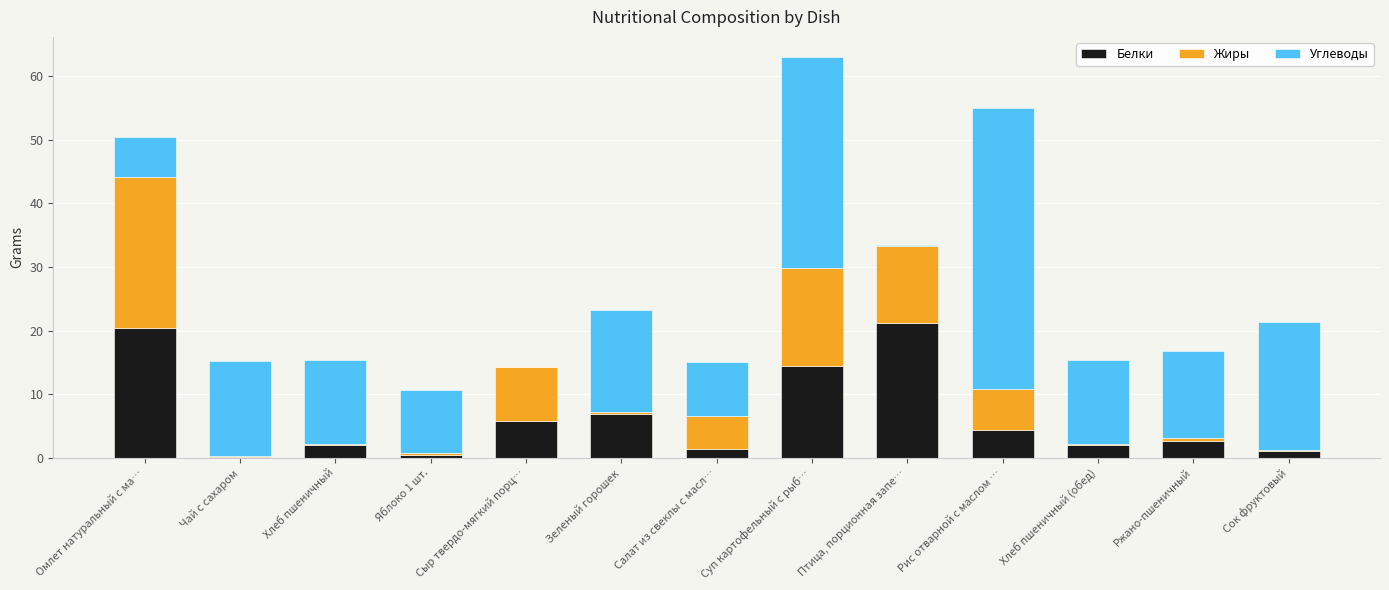

At which category is the sum across all series the highest?

Суп картофельный с рыб…